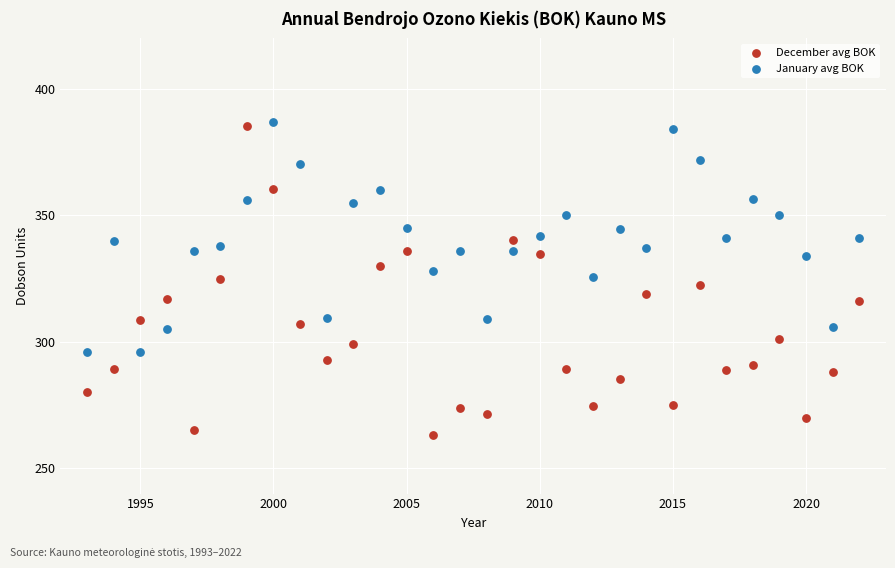

Which series has the widest spread of Y values?

December avg BOK